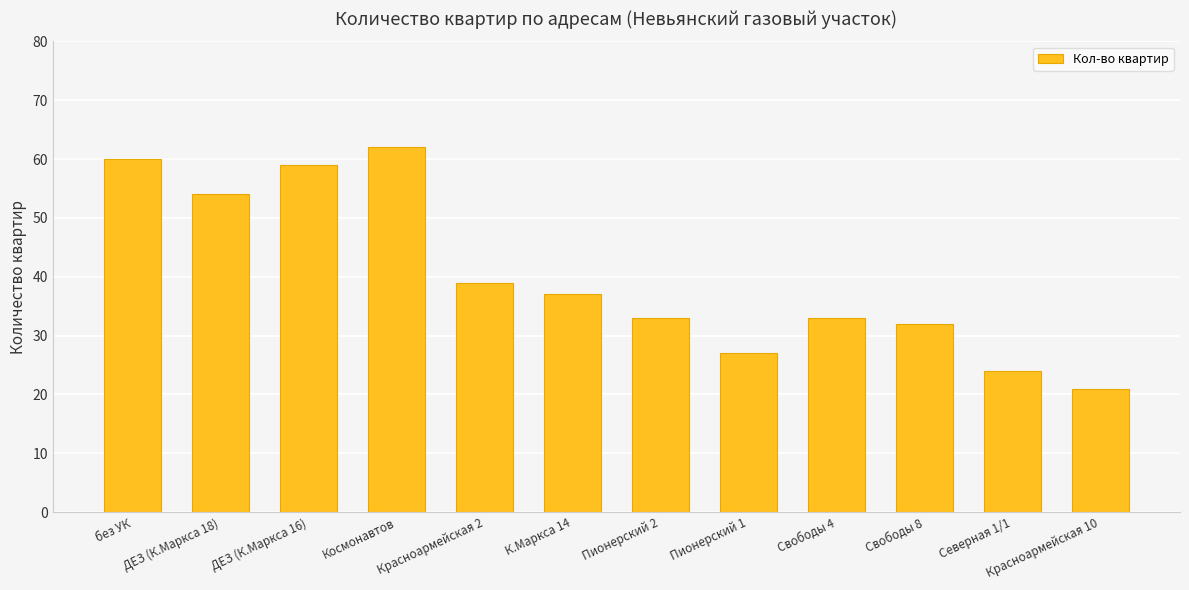

Between Северная 1/1 and ДЕЗ (К.Маркса 18), which is larger?

ДЕЗ (К.Маркса 18)